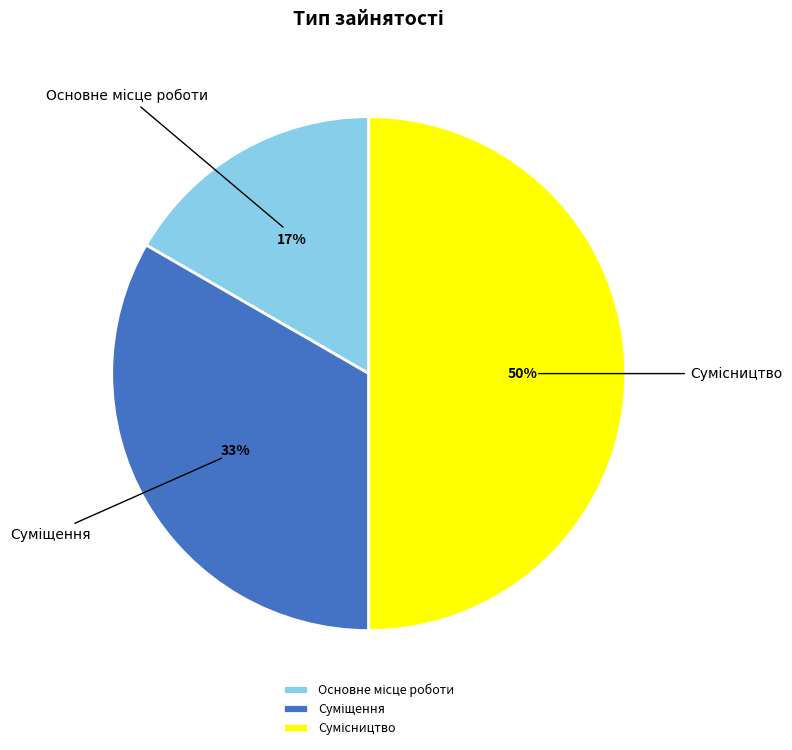

To the nearest percent, what is the difference between the largest and smallest slice percentages?

33%